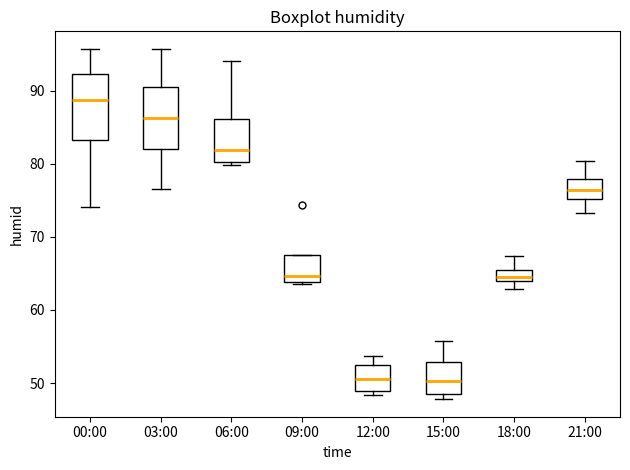

Where is the upper edge of the box for 12:00 on the y-axis? The values are not printed on the chart, so give them approximately, as read against the axis.

53